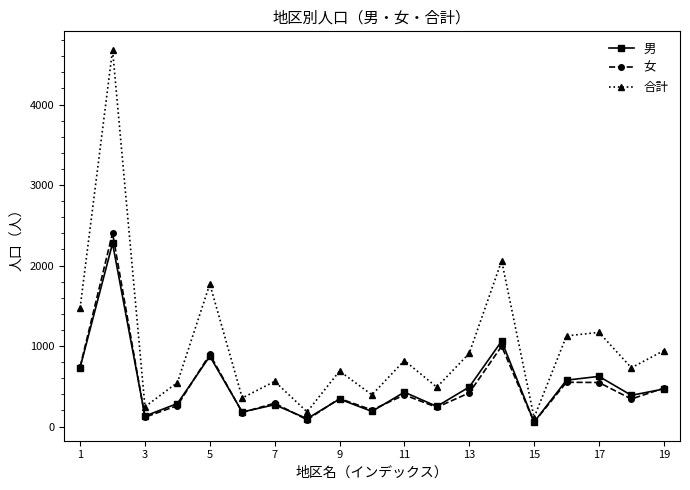

True or false: 合計 has more than 2 points higher than both neighbors.

True